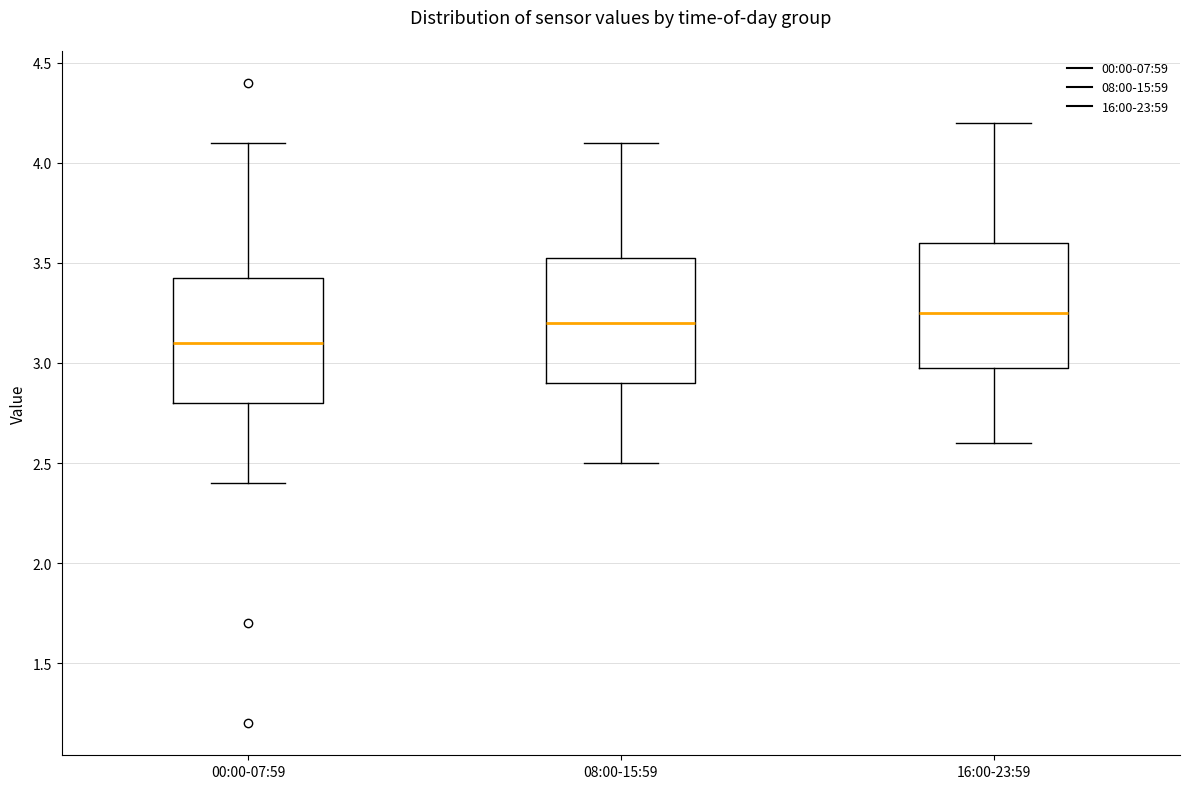

Where does the lower whisker of the box for 00:00-07:59 end on the y-axis? The values are not printed on the chart, so give them approximately, as read against the axis.

2.40